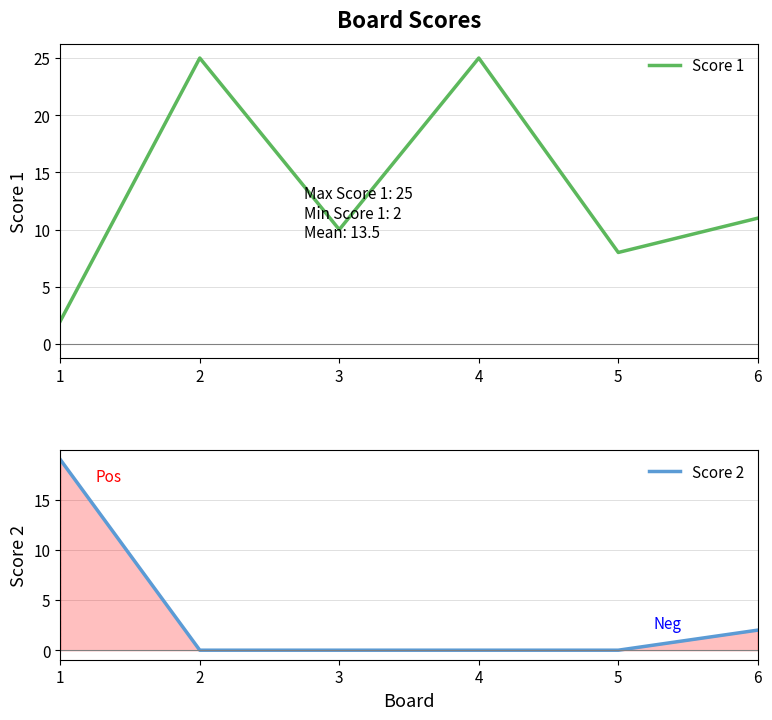

What are all the series names shown in the legend?

Score 1, Score 2